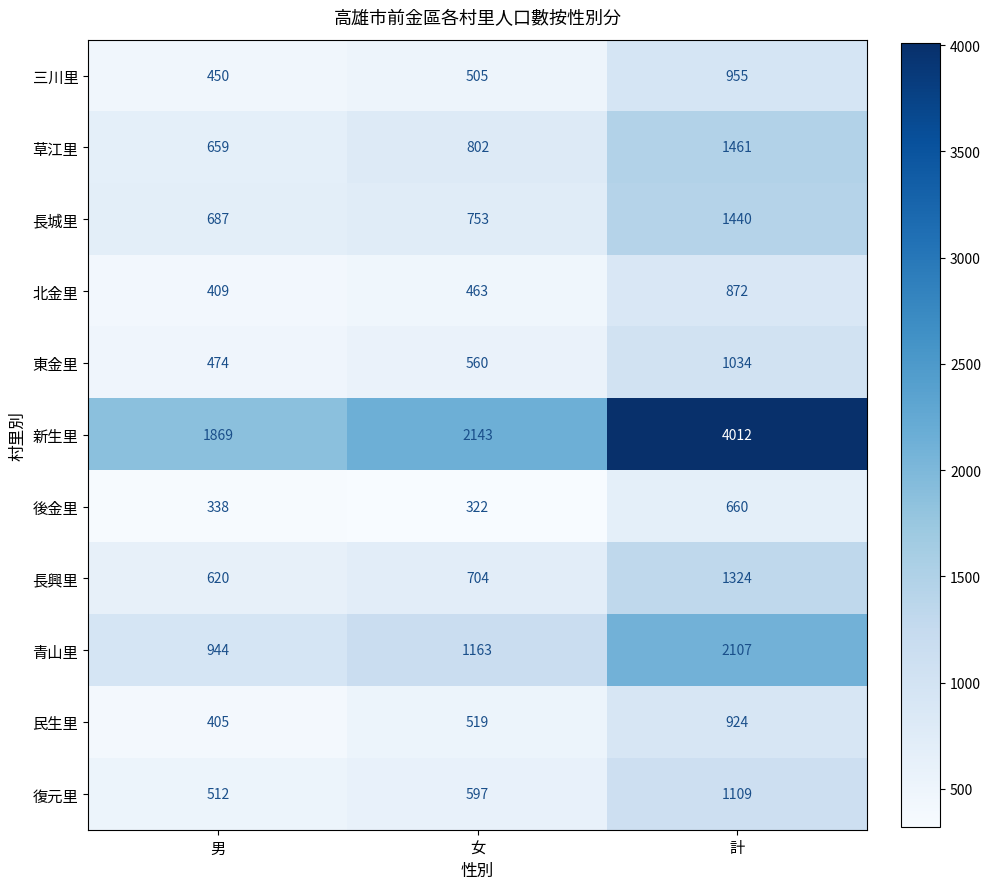

What is the sum of all 草江里 values?

2922